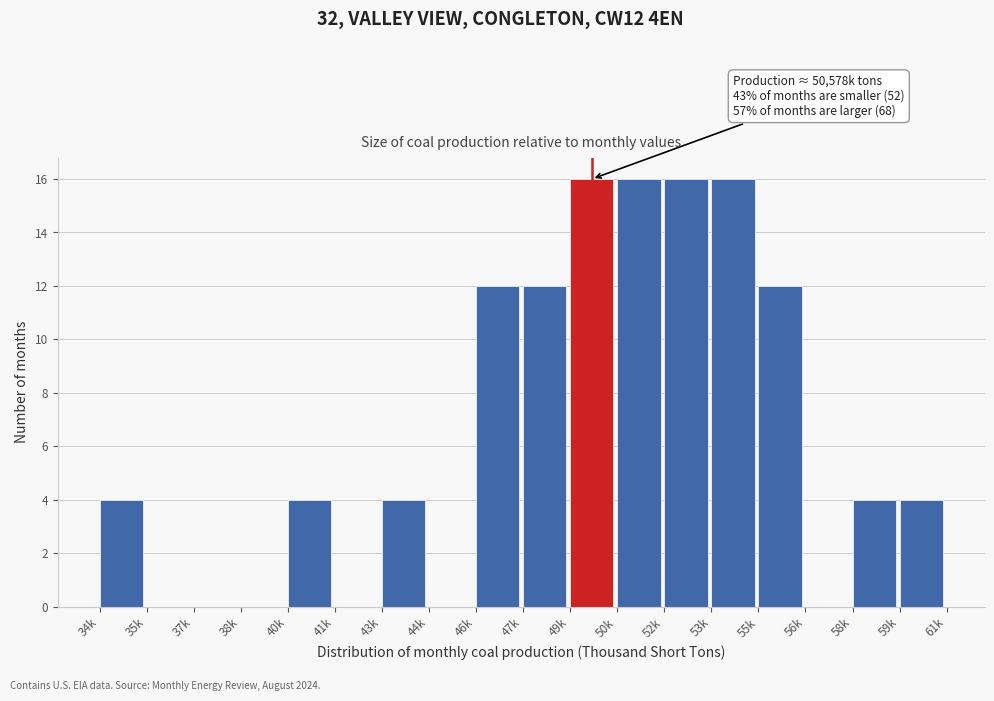

Reading right to left, extract all data points from this chart.

59k=4	58k=4	56k=0	55k=12	53k=16	52k=16	50k=16	49k=16	47k=12	46k=12	44k=0	43k=4	41k=0	40k=4	38k=0	37k=0	35k=0	34k=4